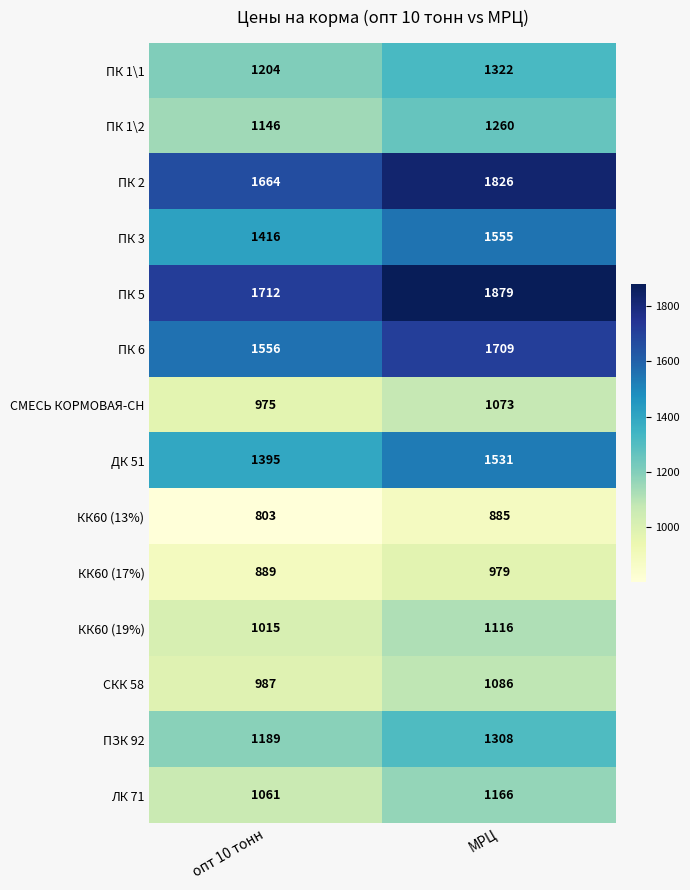

True or false: ЛК 71 has a value of 660 at МРЦ.

False